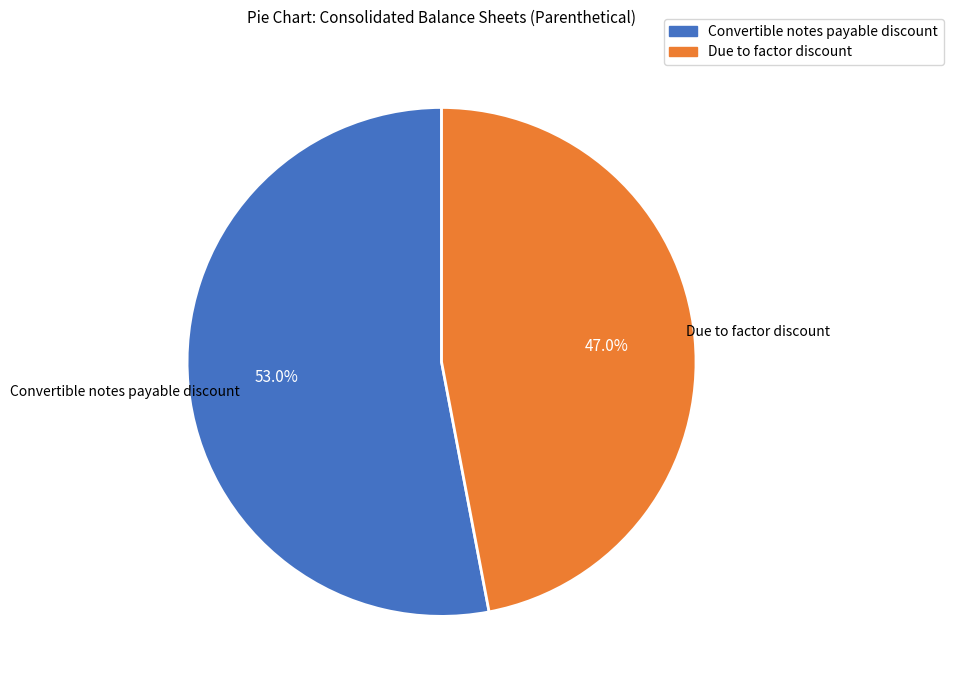

To the nearest percent, what is the combined percentage of Convertible notes payable discount and Due to factor discount?

100%